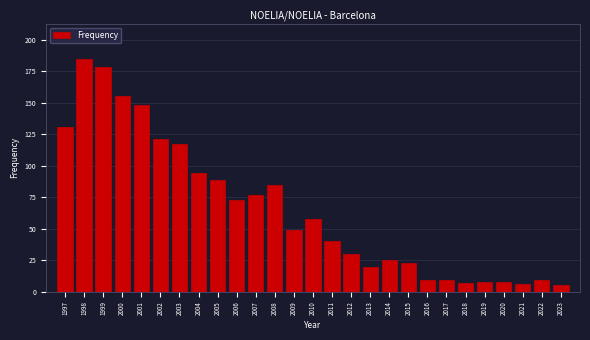

Reading left to right, extract all data points from this chart.

131	185	178	155	148	121	117	94	89	73	77	85	49	58	40	30	20	25	23	9	9	7	8	8	6	9	5